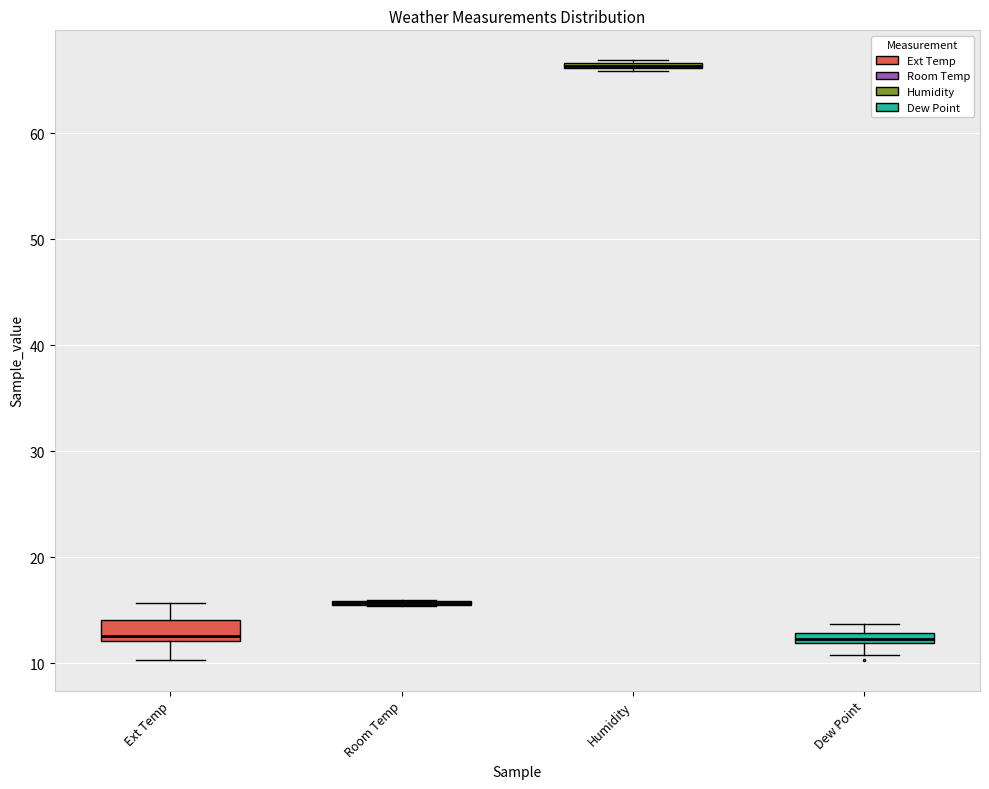

Where is the lower edge of the box for Room Temp on the y-axis? The values are not printed on the chart, so give them approximately, as read against the axis.

15